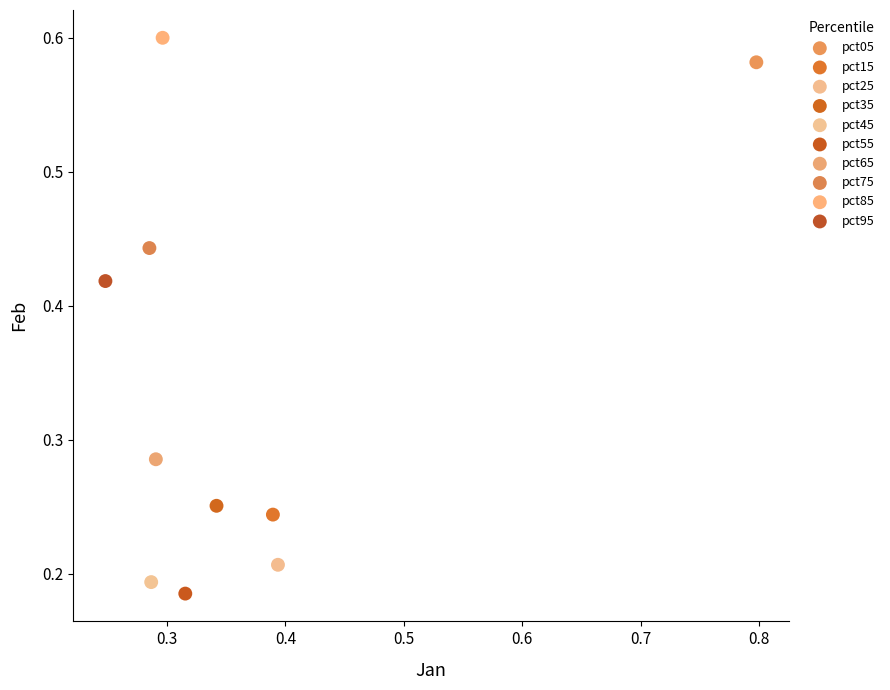

What are all the series names shown in the legend?

pct05, pct15, pct25, pct35, pct45, pct55, pct65, pct75, pct85, pct95